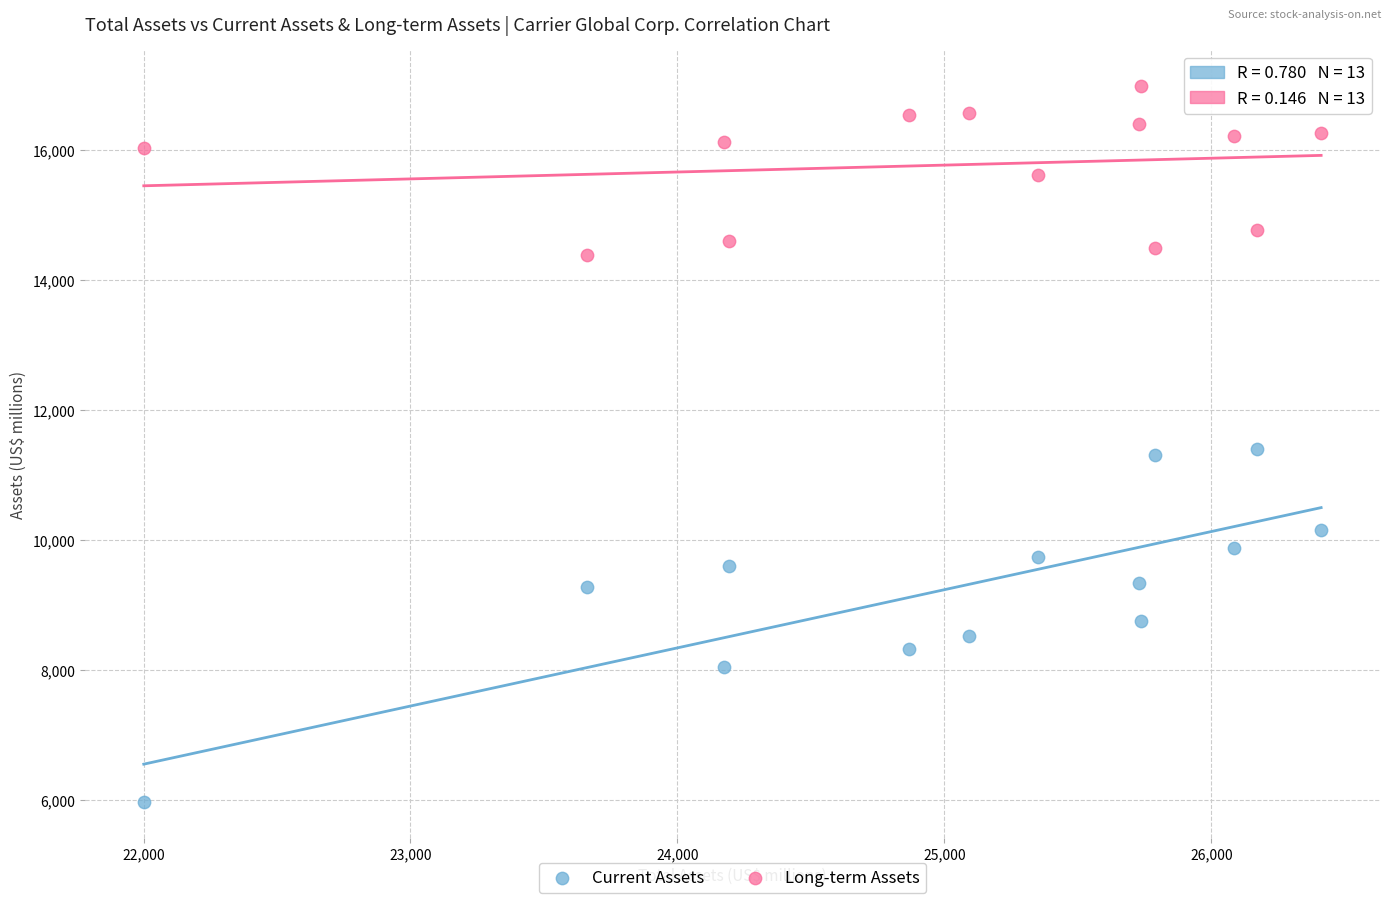

Which series has the widest spread of Y values?

Current Assets